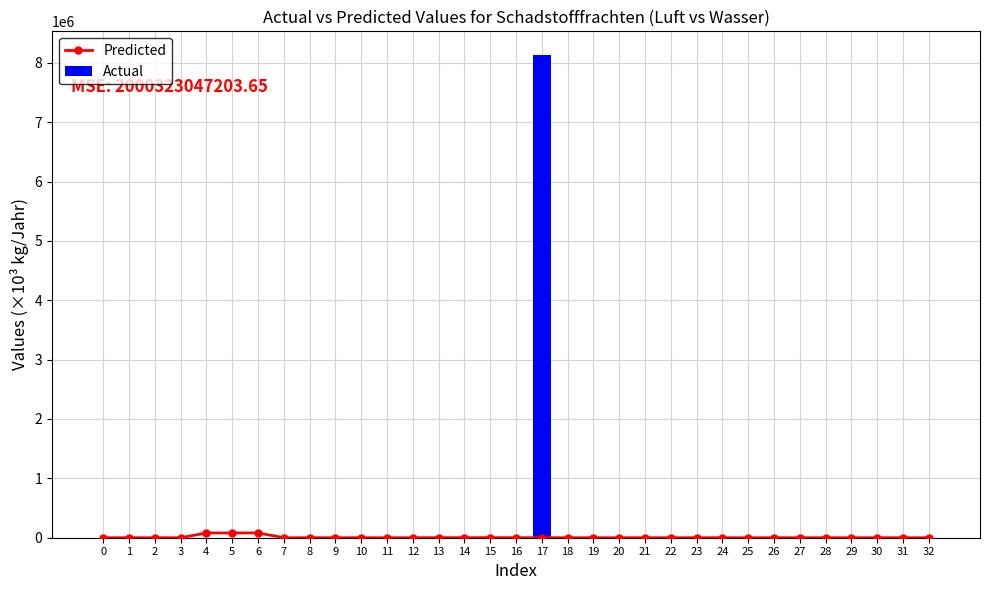

What is the average value of the Predicted series?

7442.6